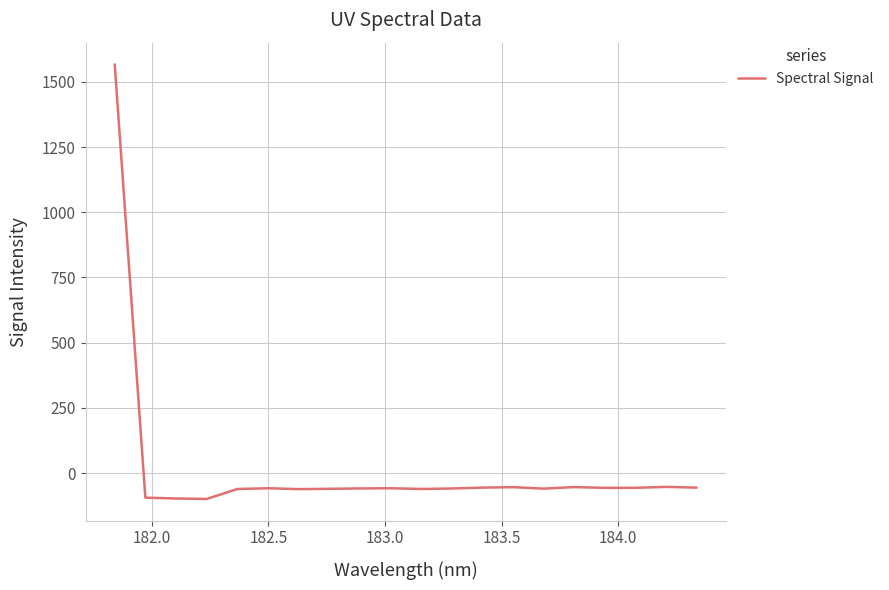

Count the number of categories in the chart.

20